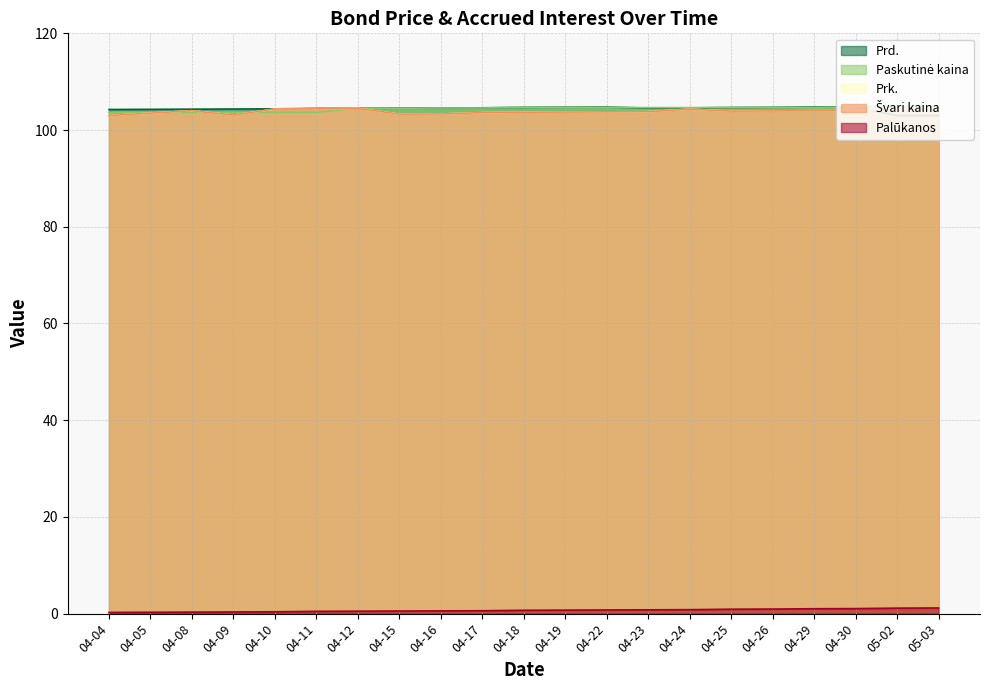

Which series has the widest spread of values?

Prd.